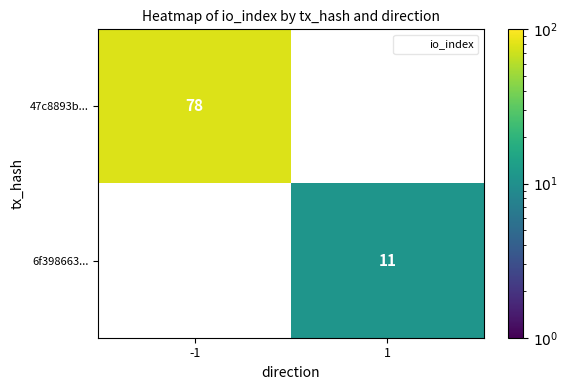

What is the approximate value of 47c8893b... at -1?

78.0